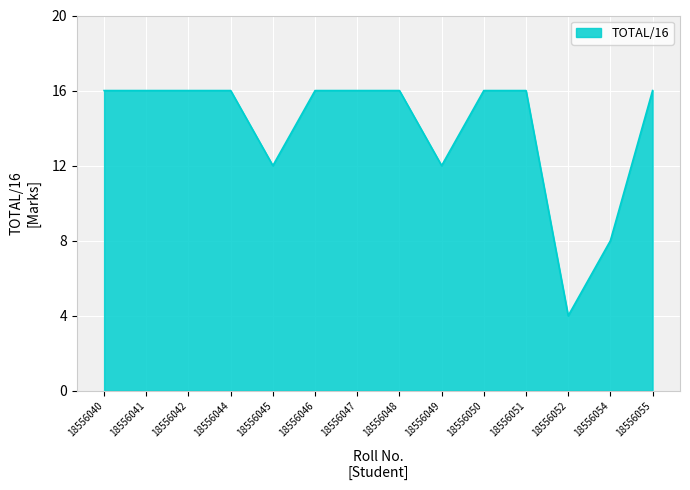

What is the ratio of the value at 18556049 to the value at 18556048?

0.8